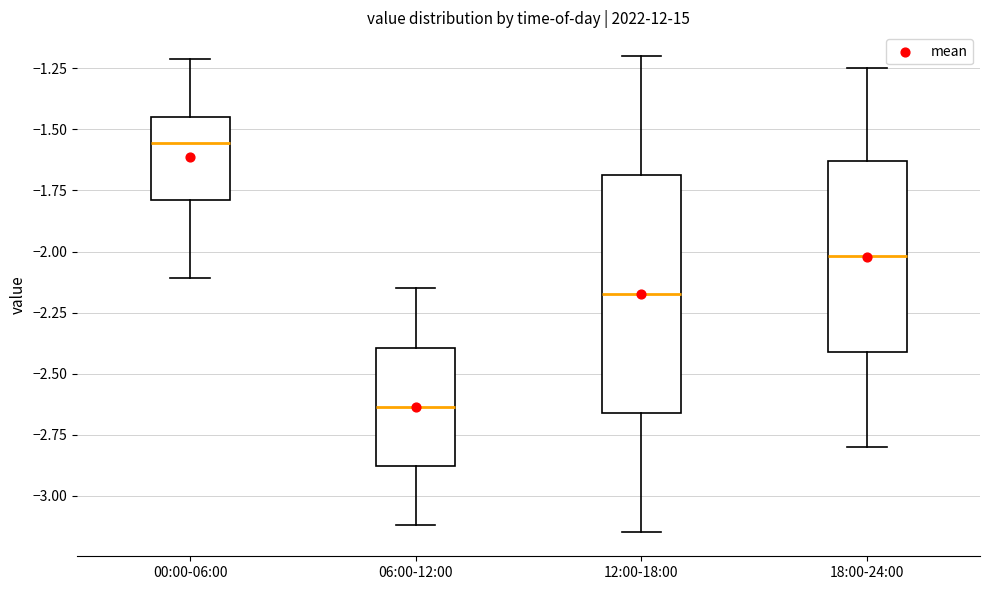

Reading left to right, read every box against the y-axis: the position of its median line, the range the box covers, and the ends of its whiskers. The values are not printed on the chart, so give them approximately, as read against the axis.

00:00-06:00: median -1.55, box -1.80 to -1.45, whiskers -2.10 to -1.20
06:00-12:00: median -2.65, box -2.90 to -2.40, whiskers -3.10 to -2.15
12:00-18:00: median -2.15, box -2.65 to -1.70, whiskers -3.15 to -1.20
18:00-24:00: median -2.00, box -2.40 to -1.65, whiskers -2.80 to -1.25